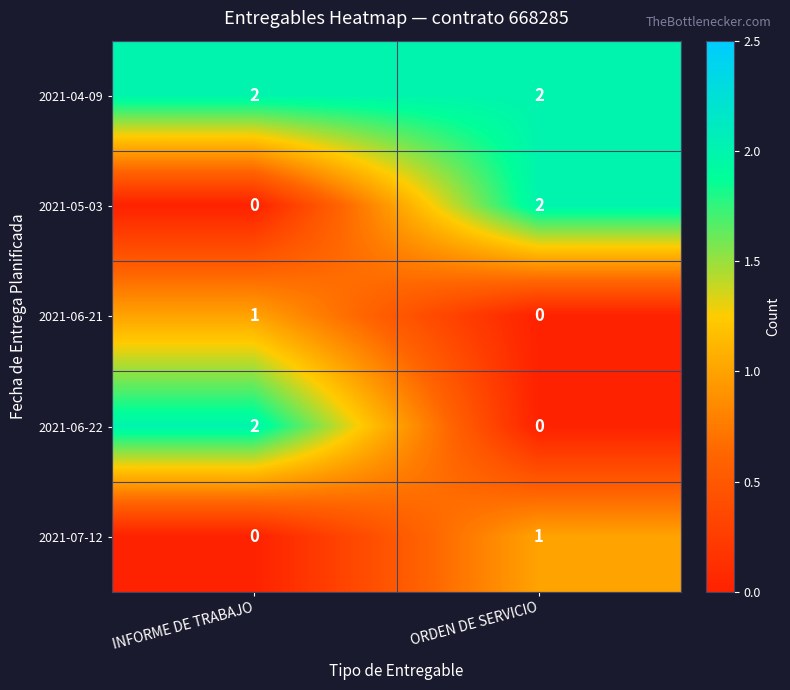

At which label does 2021-06-22 reach its peak?

INFORME DE TRABAJO